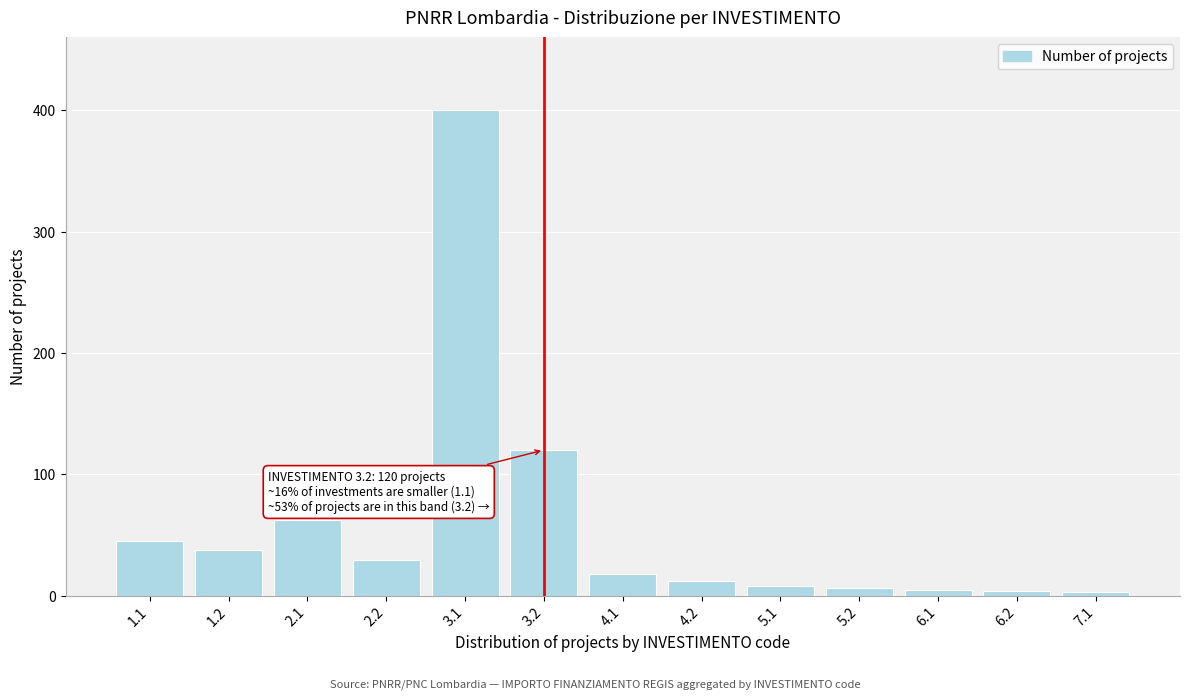

Which has a higher value, 4.2 or 2.1?

2.1